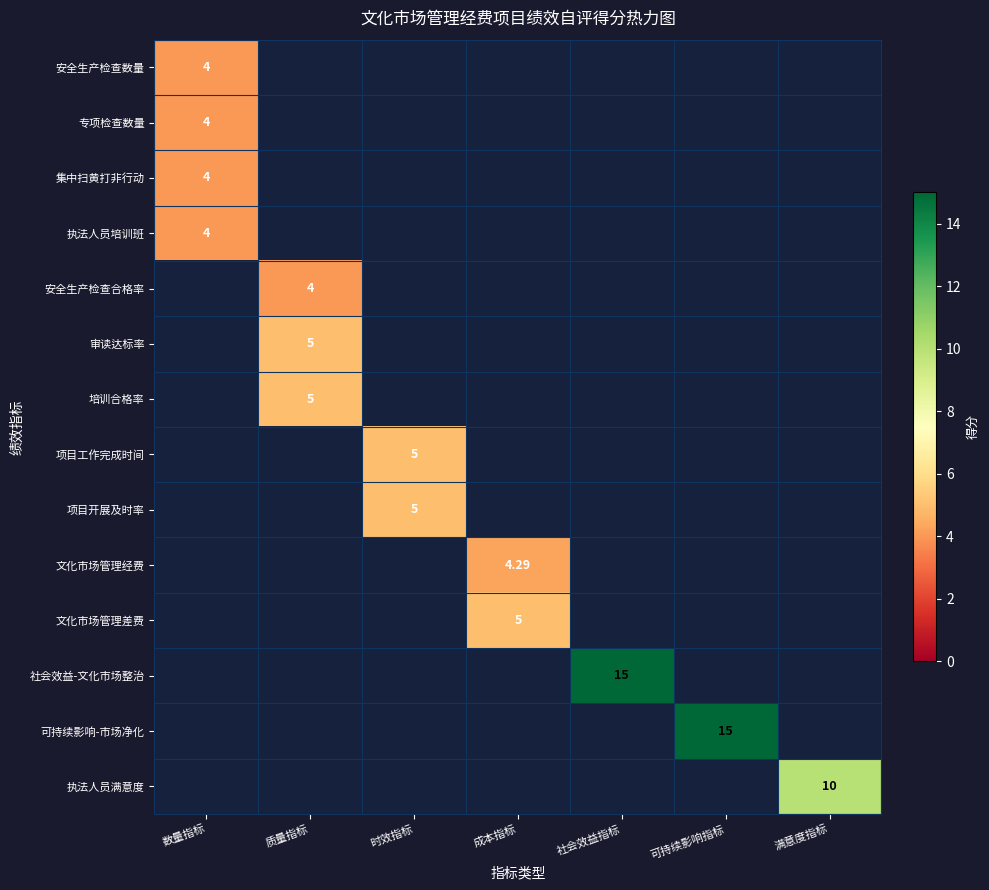

What is the difference between the maximum and minimum values in the 执法人员满意度 series?

10.0